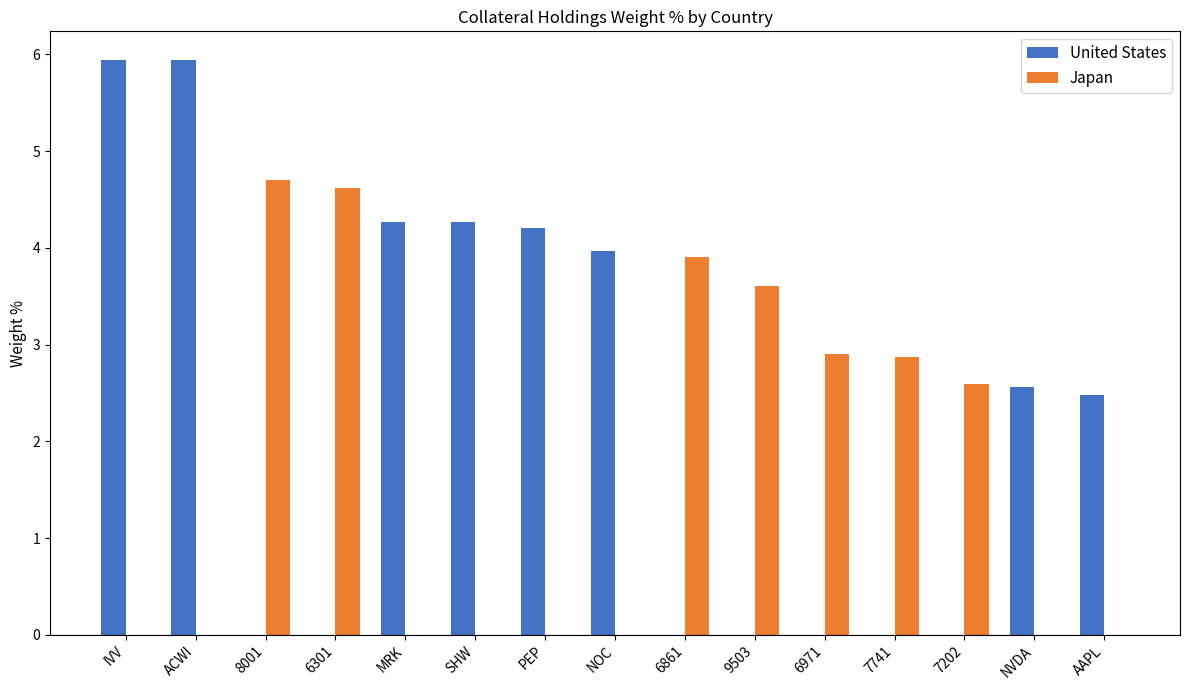

What is the highest value of the United States series?

5.9